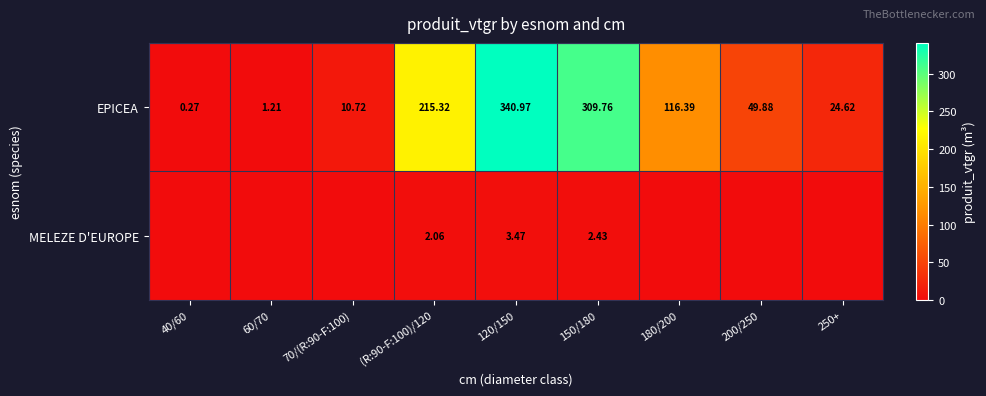

At (R:90-F:100)/120, list the series in order from largest to smallest.

EPICEA, MELEZE D'EUROPE